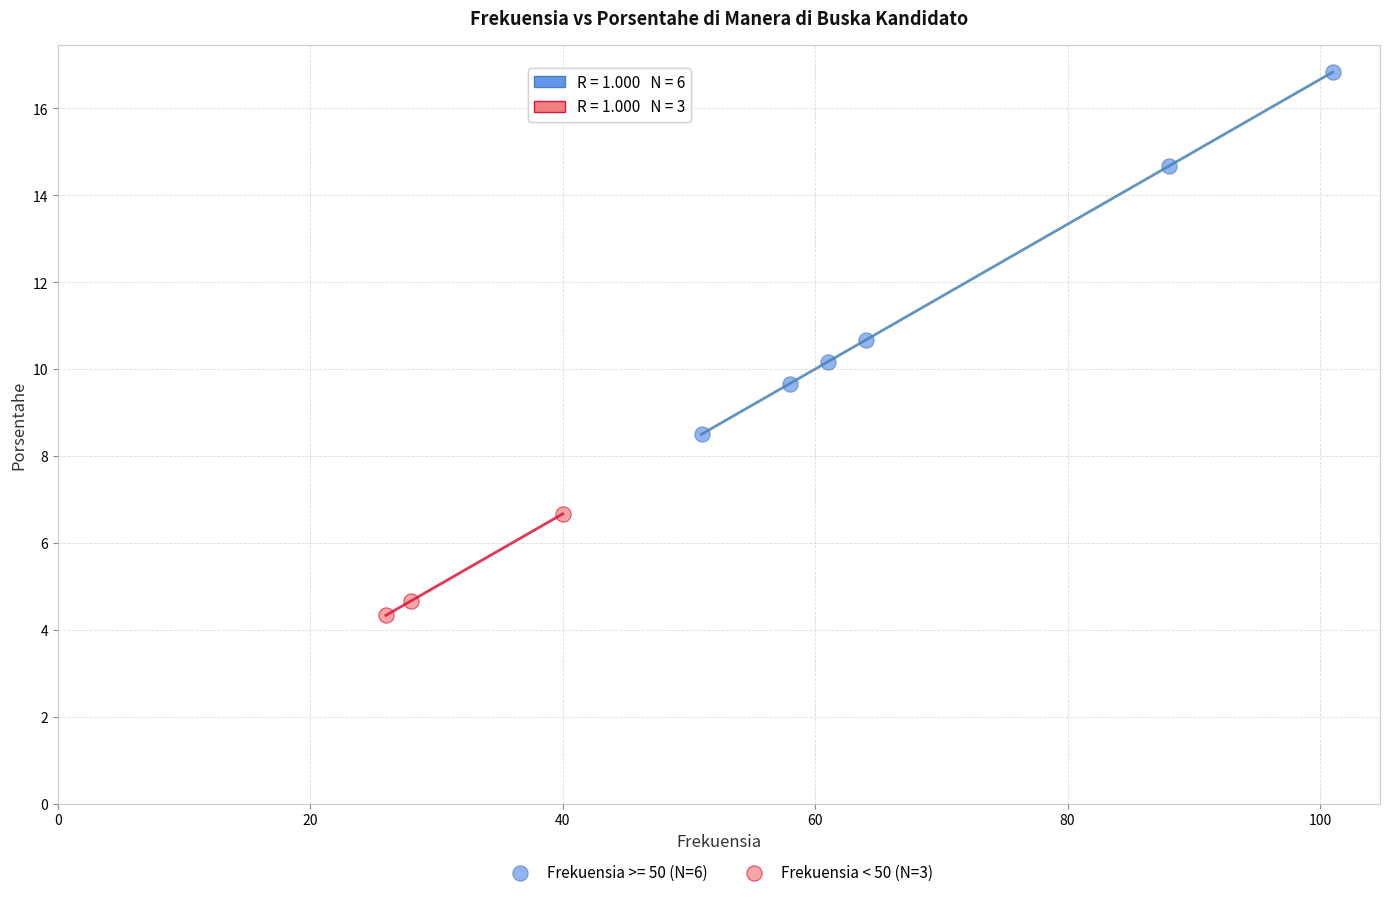

Which series contains the lowest Y value?

Frekuensia < 50 (N=3)